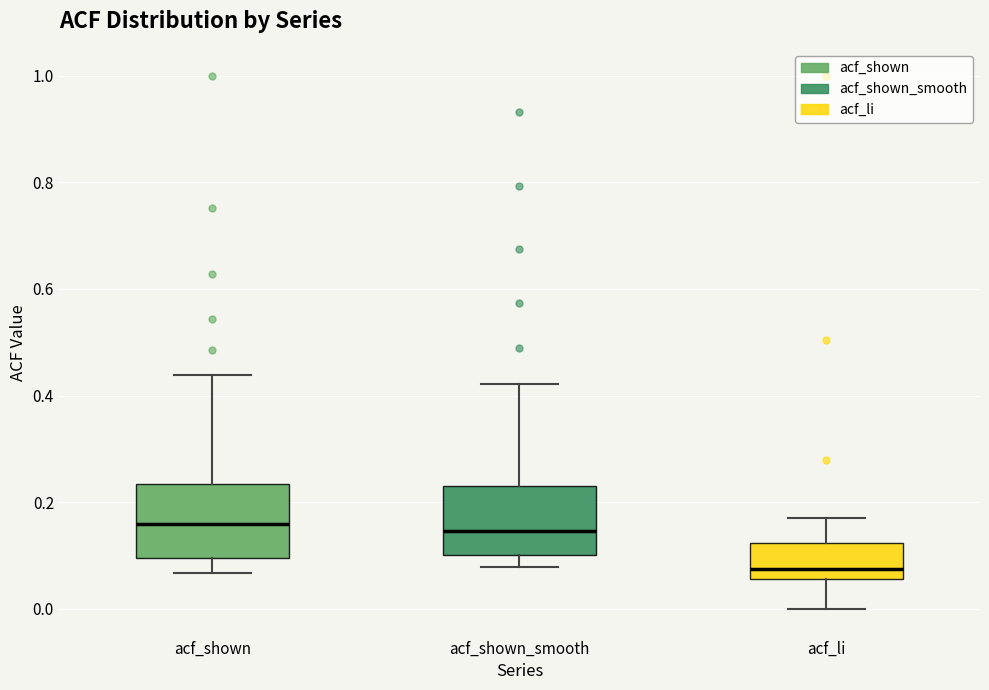

Reading left to right, read every box against the y-axis: the position of its median line, the range the box covers, and the ends of its whiskers. The values are not printed on the chart, so give them approximately, as read against the axis.

acf_shown: median 0.16, box 0.10 to 0.24, whiskers 0.06 to 0.44
acf_shown_smooth: median 0.14, box 0.10 to 0.24, whiskers 0.08 to 0.42
acf_li: median 0.08, box 0.06 to 0.12, whiskers 0.00 to 0.18